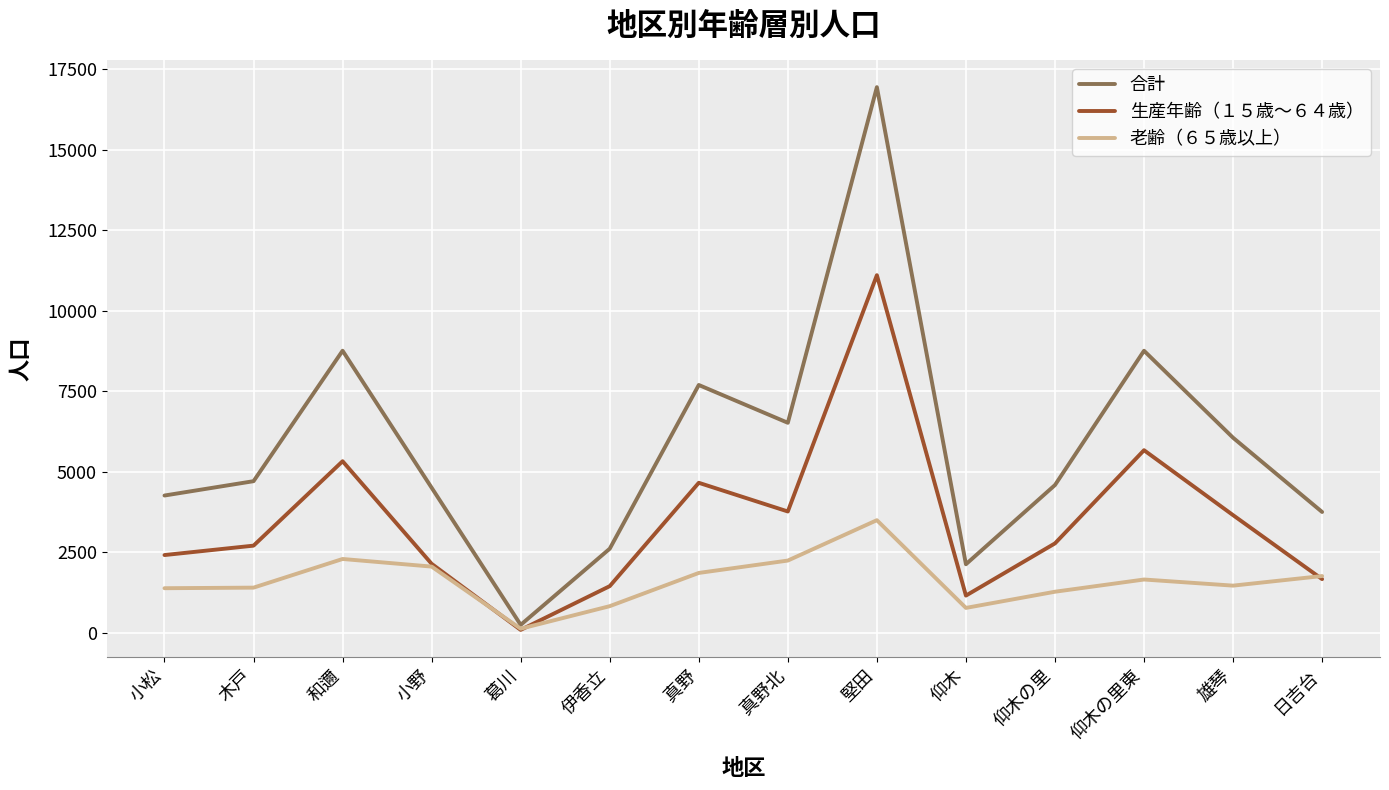

Rank the series by their average value, from lowest to highest.

老齢（６５歳以上）, 生産年齢（１５歳～６４歳）, 合計